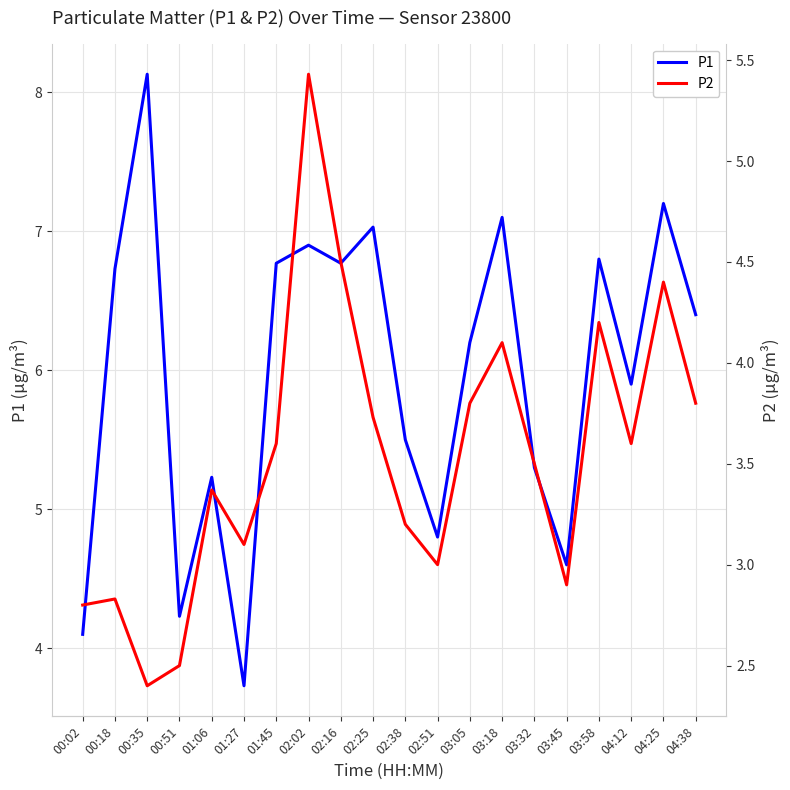

What value does the P2 series have at 00:02?

2.8